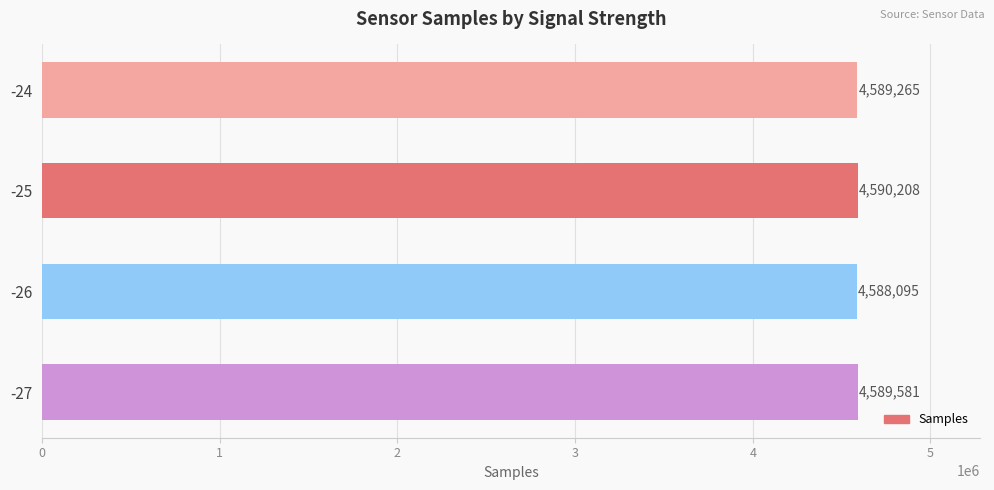

Count the values in the range 4589265 to 4590208.

3